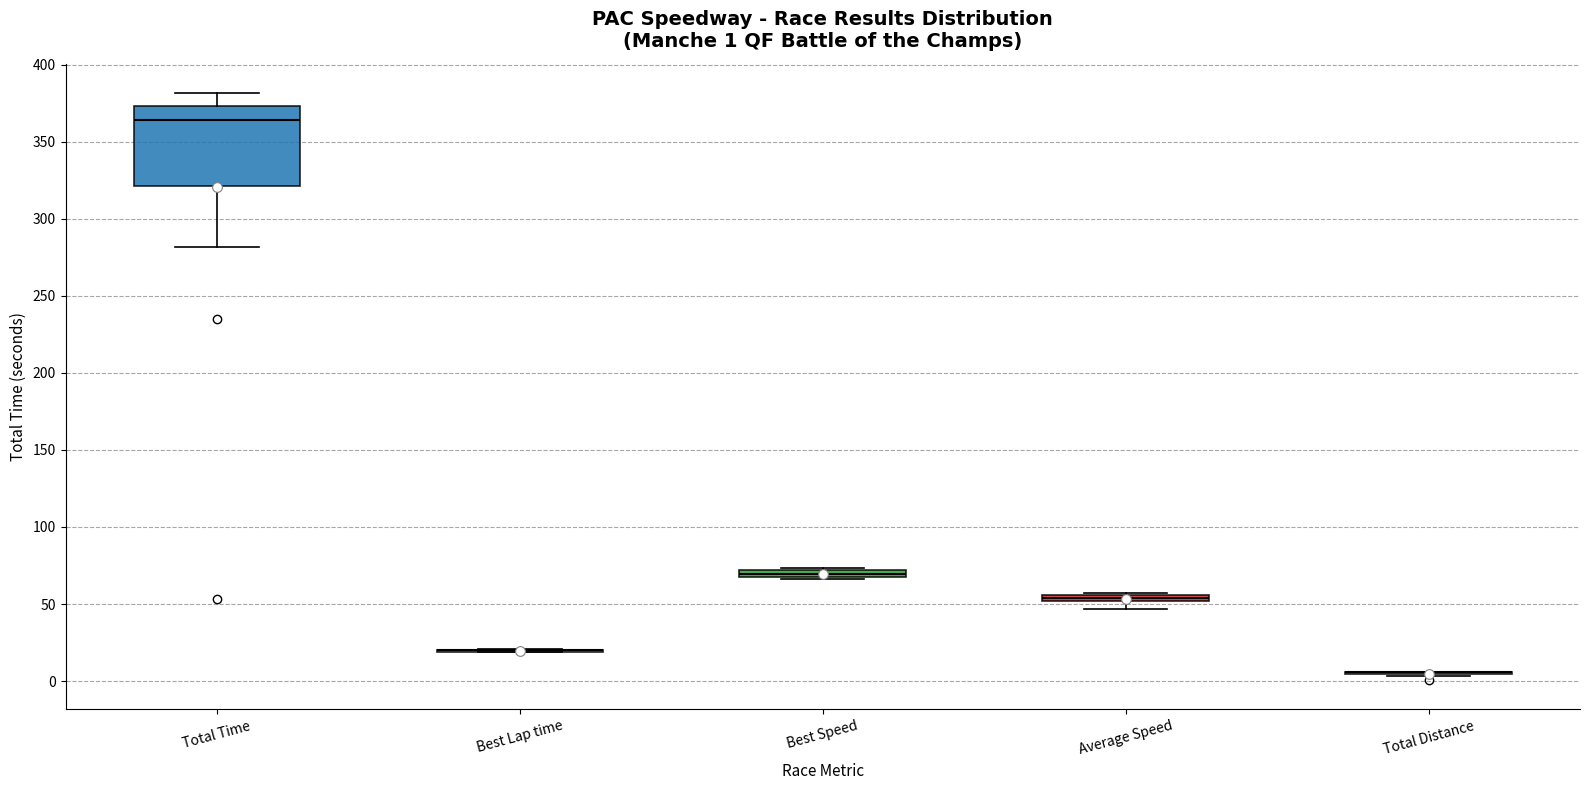

Which box is the tallest, from its lower edge to its upper edge?

Total Time